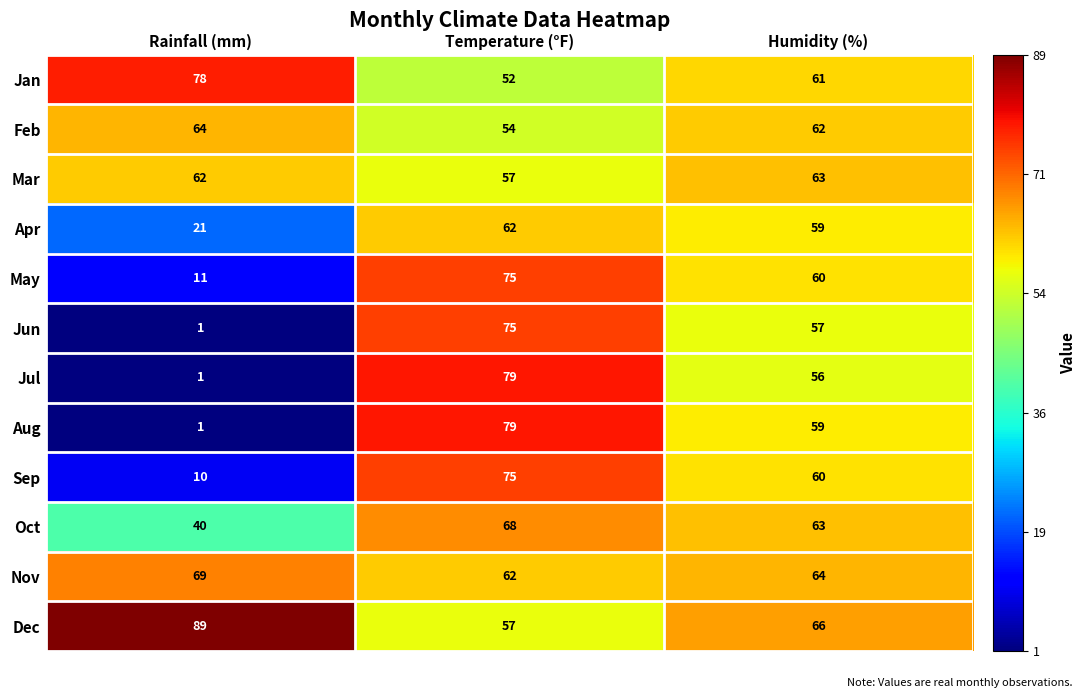

What value does the Feb series have at Temperature (°F), to the nearest 5?

55